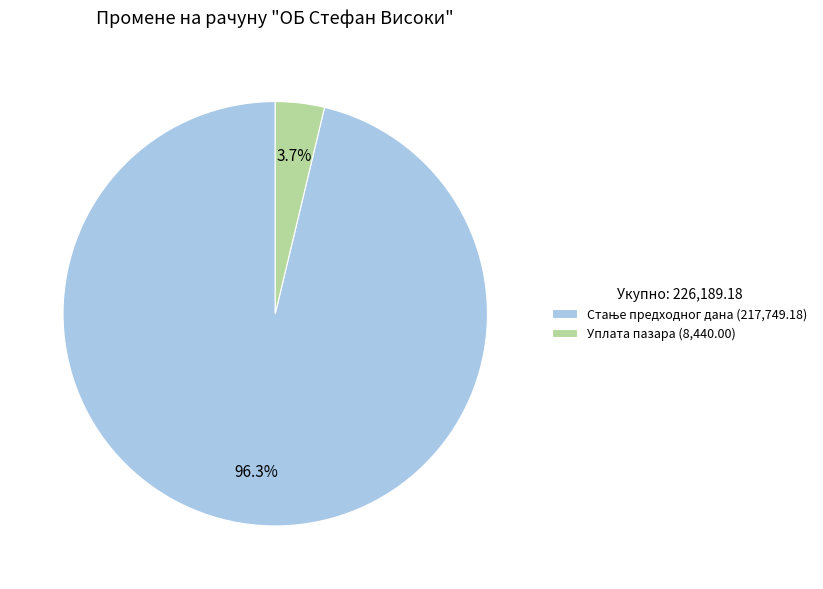

Count the number of slices in the pie.

2